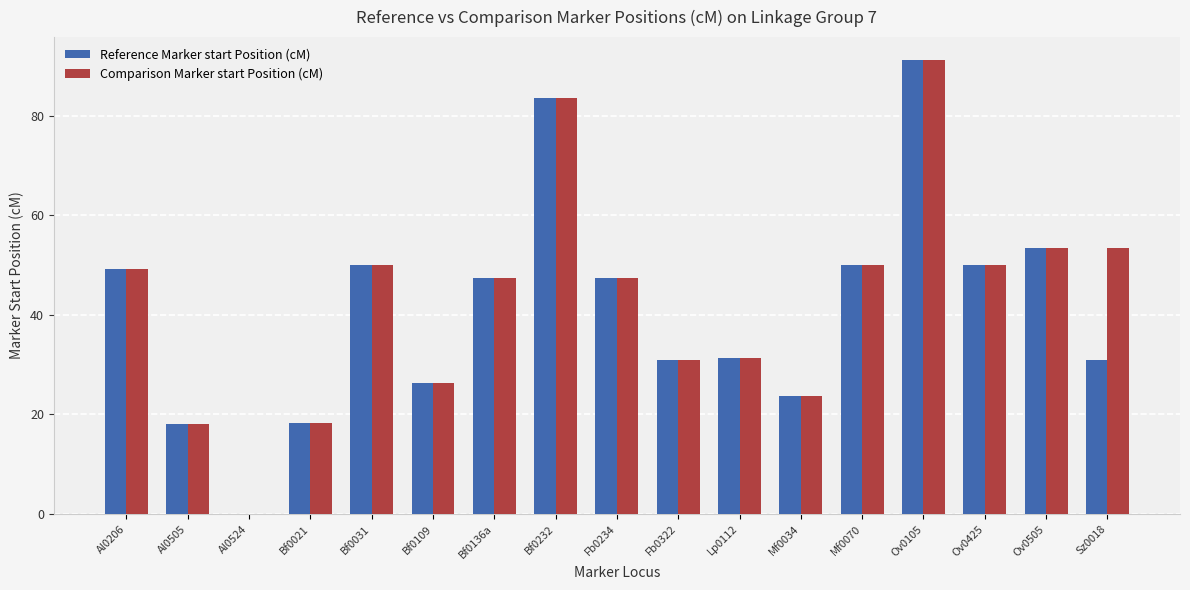

Which series has the largest total across all categories?

Comparison Marker start Position (cM)